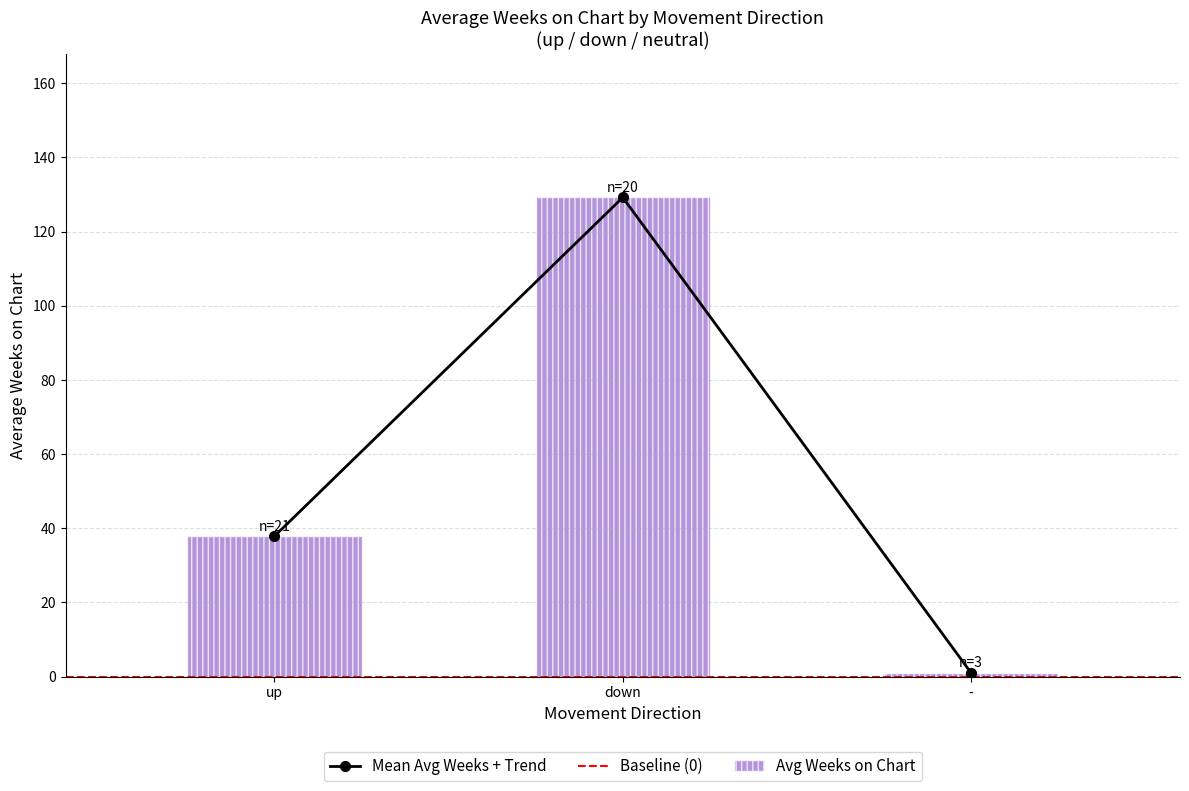

Count the number of categories in the chart.

3